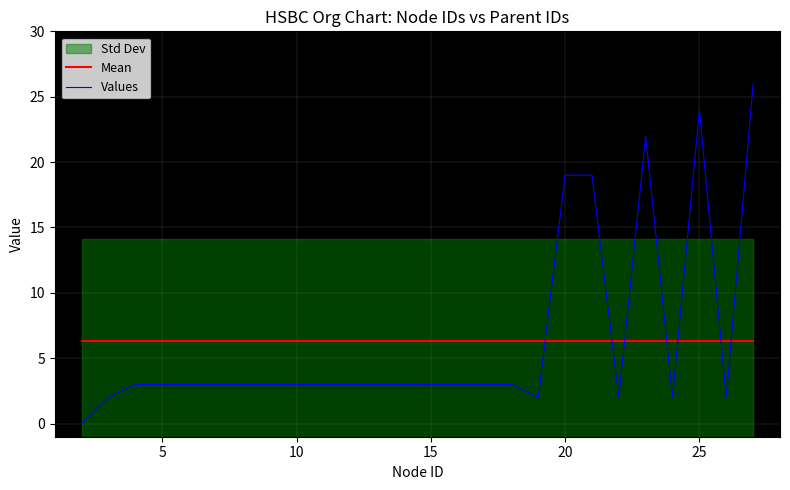

What is the highest value of the Mean series?

6.3